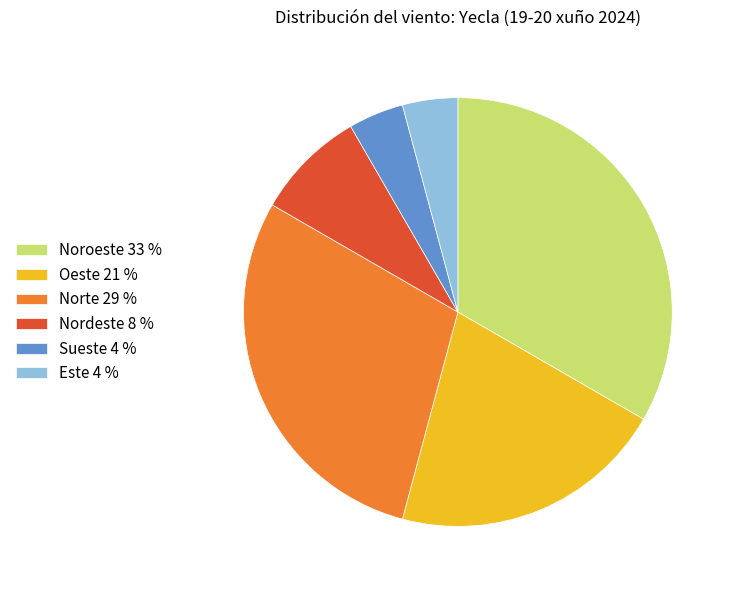

Does Oeste account for over 50% of the chart?

No